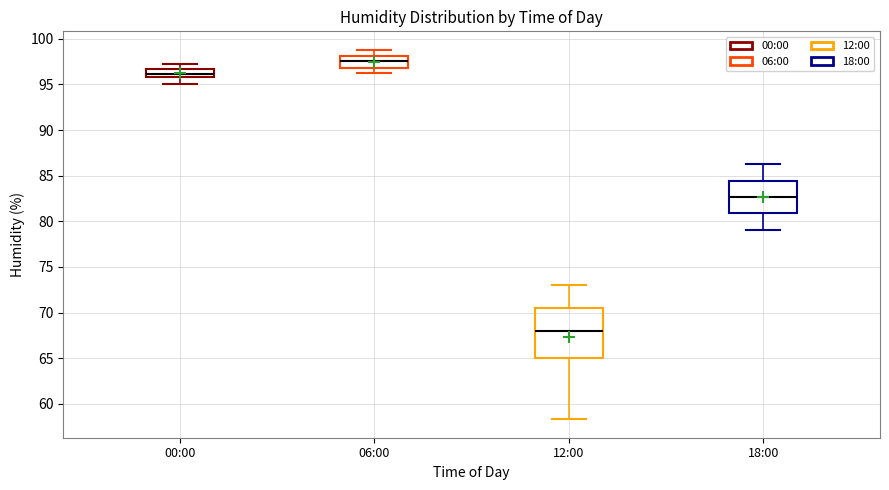

Which box is the tallest, from its lower edge to its upper edge?

12:00